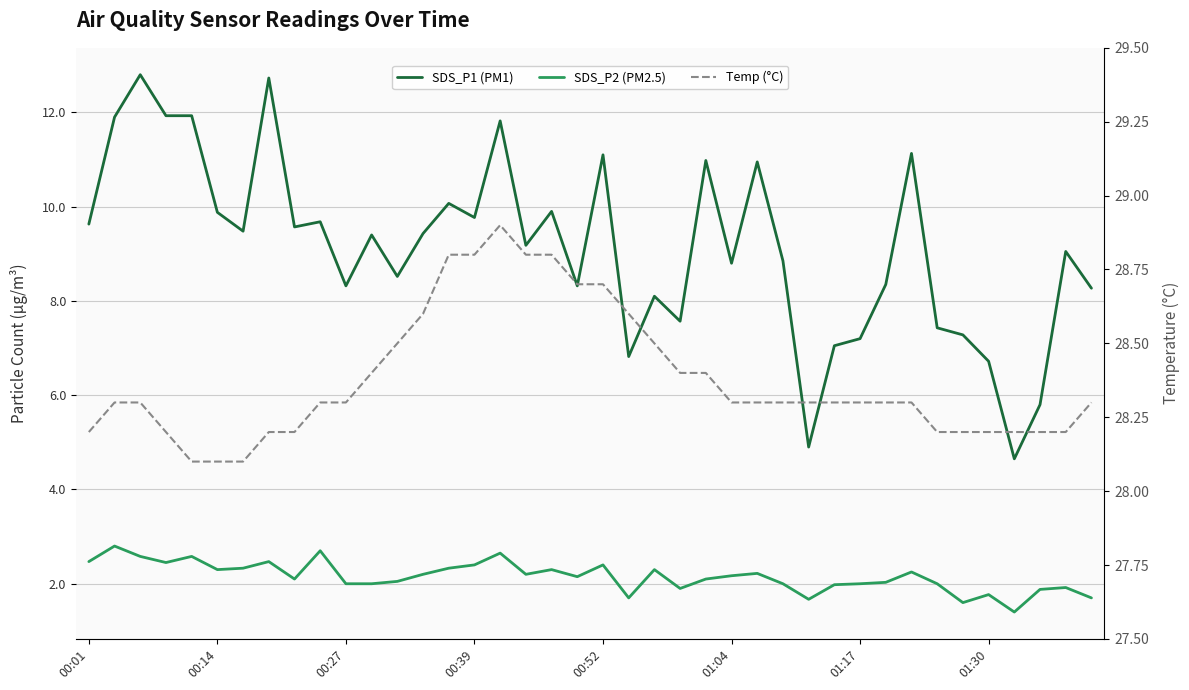

What is the difference between the second highest and second lowest values in the Temp (°C) series?

0.7